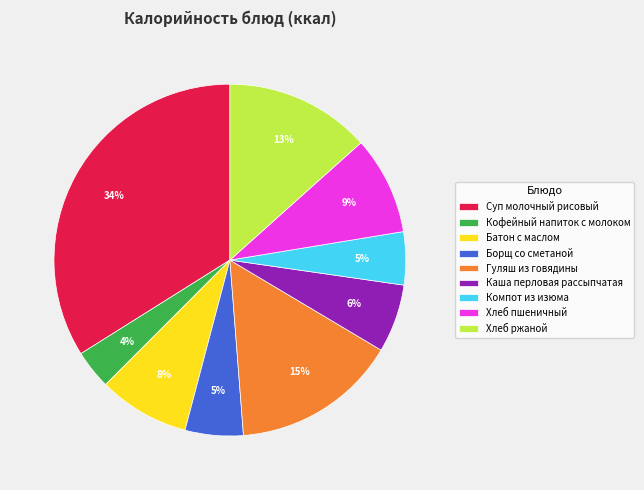

What is the largest slice in the pie chart?

Суп молочный рисовый